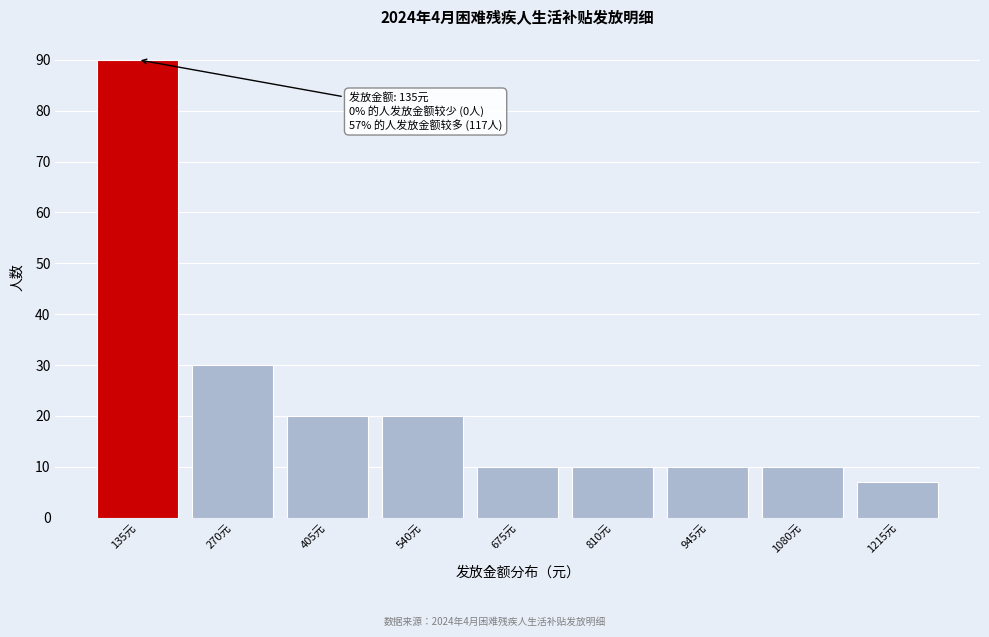

Reading right to left, what are all the values shown in this chart?

1215元=7	1080元=10	945元=10	810元=10	675元=10	540元=20	405元=20	270元=30	135元=90